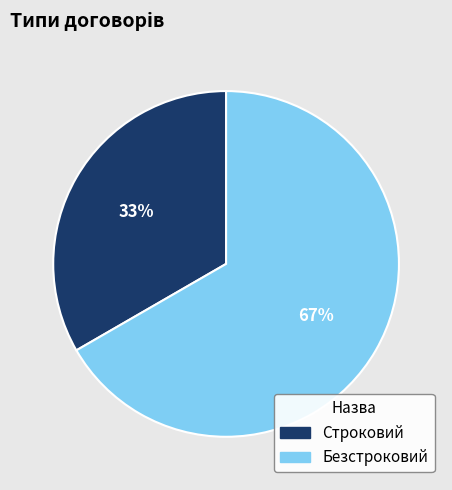

To the nearest percent, what is the average slice percentage?

50%